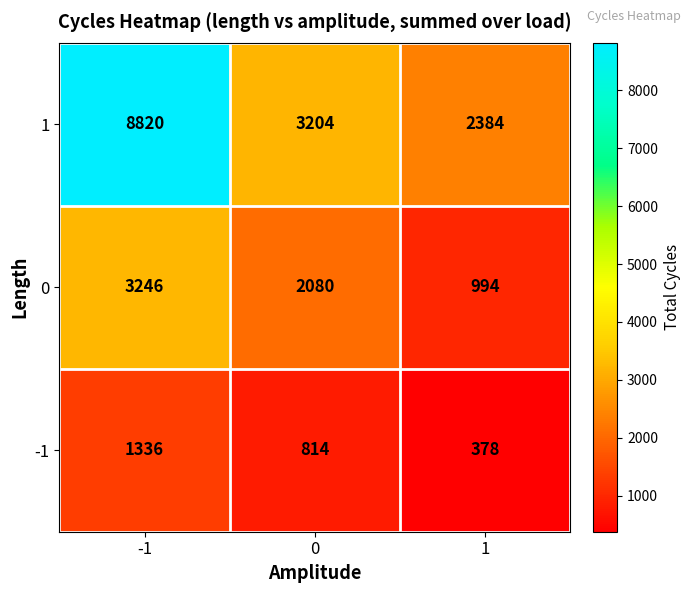

What is the spread (max minus min) of values at 0?

2390